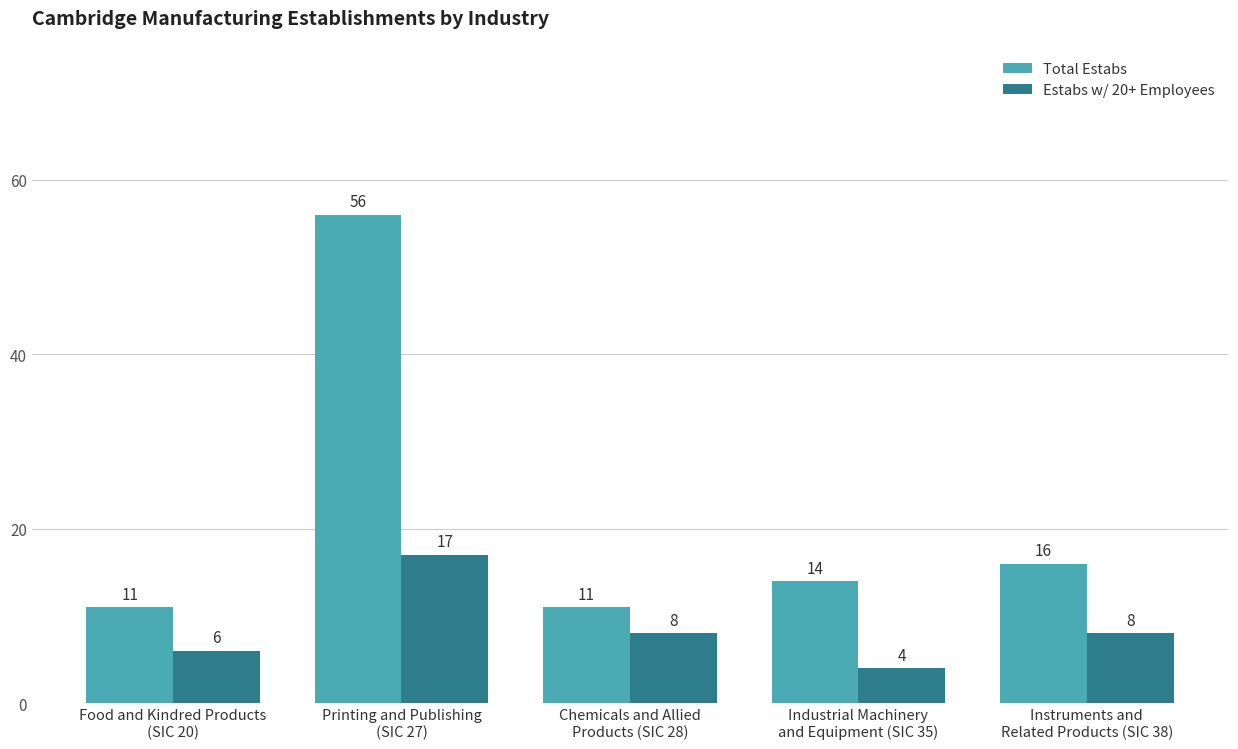

At how many categories does at least one series exceed 37?

1